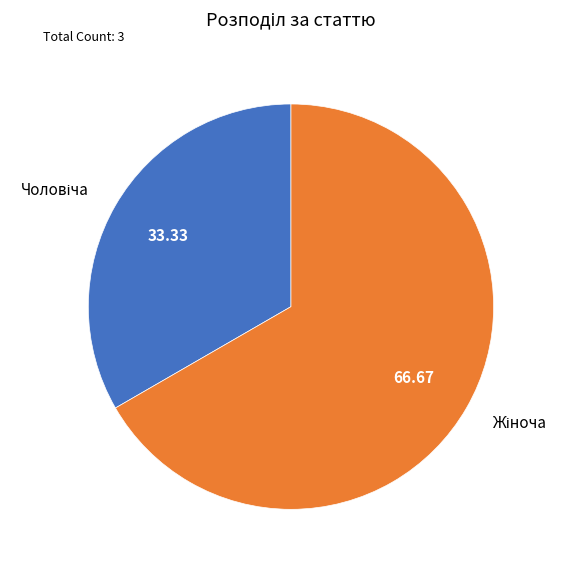

Is there any slice that represents more than half of the pie?

Yes